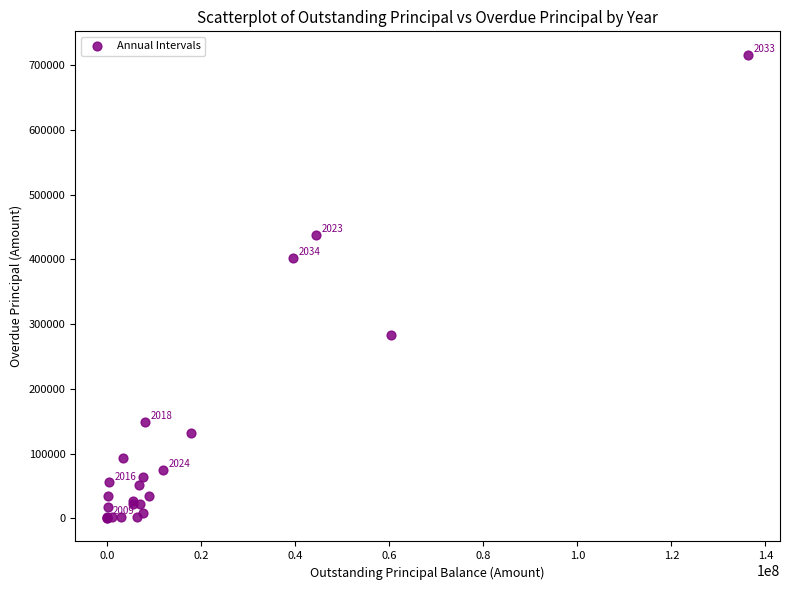

What Y value in the scatter plot is closest to 358416?

402007.0